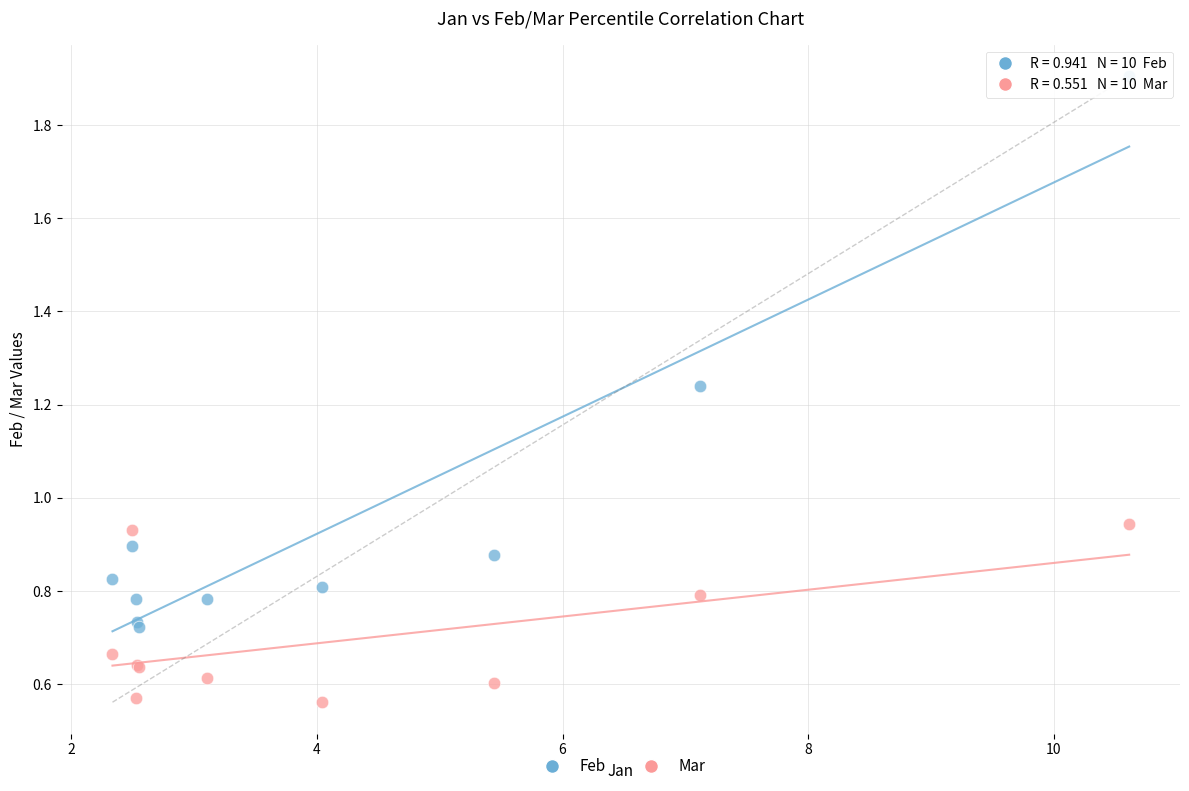

Which series contains the lowest Y value?

Mar